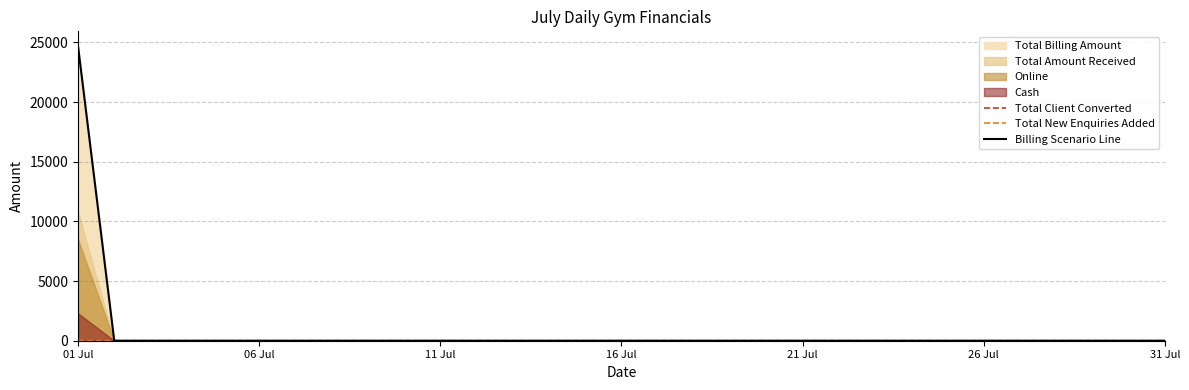

Is it true that Total New Enquiries Added equals -6 at 26 Jul?

False